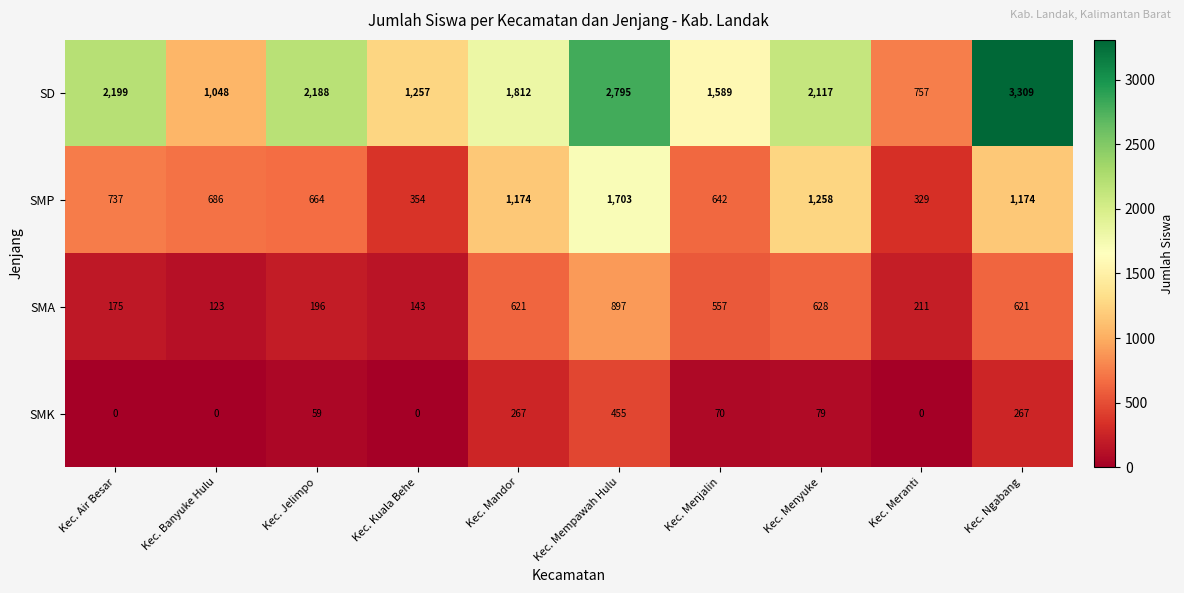

The SMA series shows 835 at Kec. Menjalin. True or false?

False